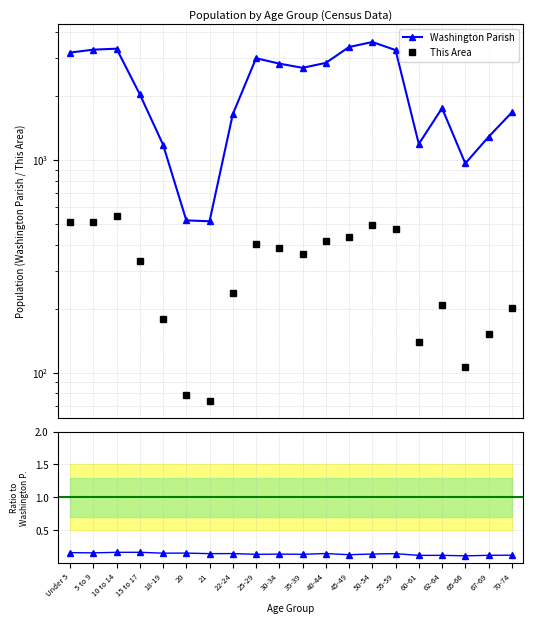

Is the value of This Area at 45-49 greater than the value of This Area / WP at 21?

Yes